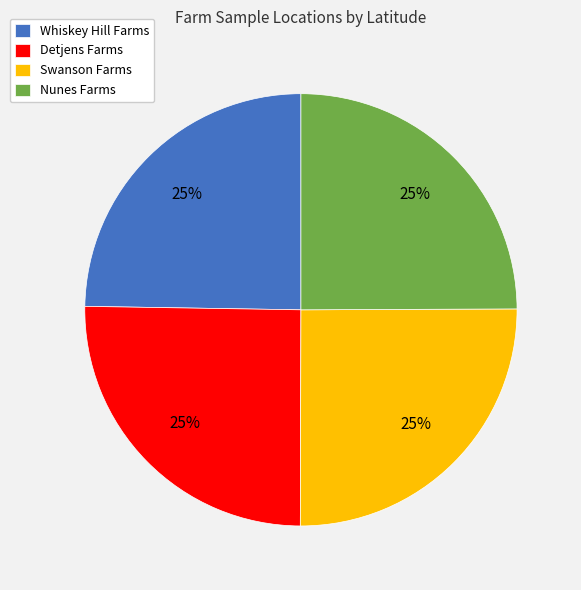

Is Detjens Farms the majority of the pie?

No